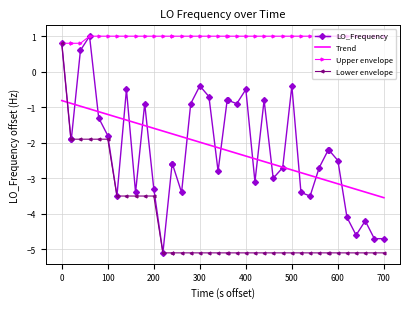

Which series has the largest total across all categories?

Upper envelope